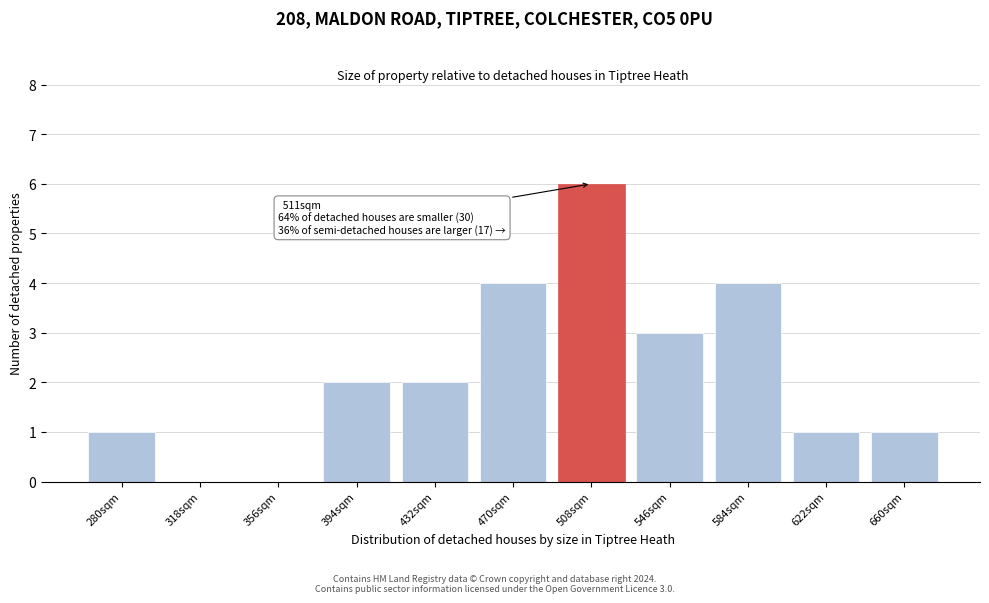

Reading left to right, transcribe all the data shown in this chart.

280sqm=1	318sqm=0	356sqm=0	394sqm=2	432sqm=2	470sqm=4	508sqm=6	546sqm=3	584sqm=4	622sqm=1	660sqm=1